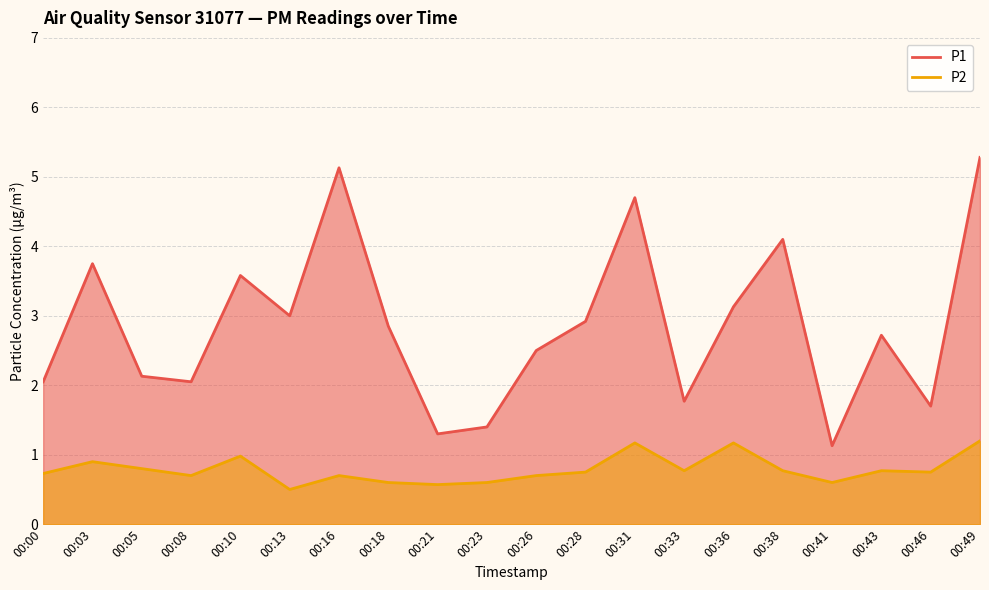

What is the maximum value shown in the chart?

5.3